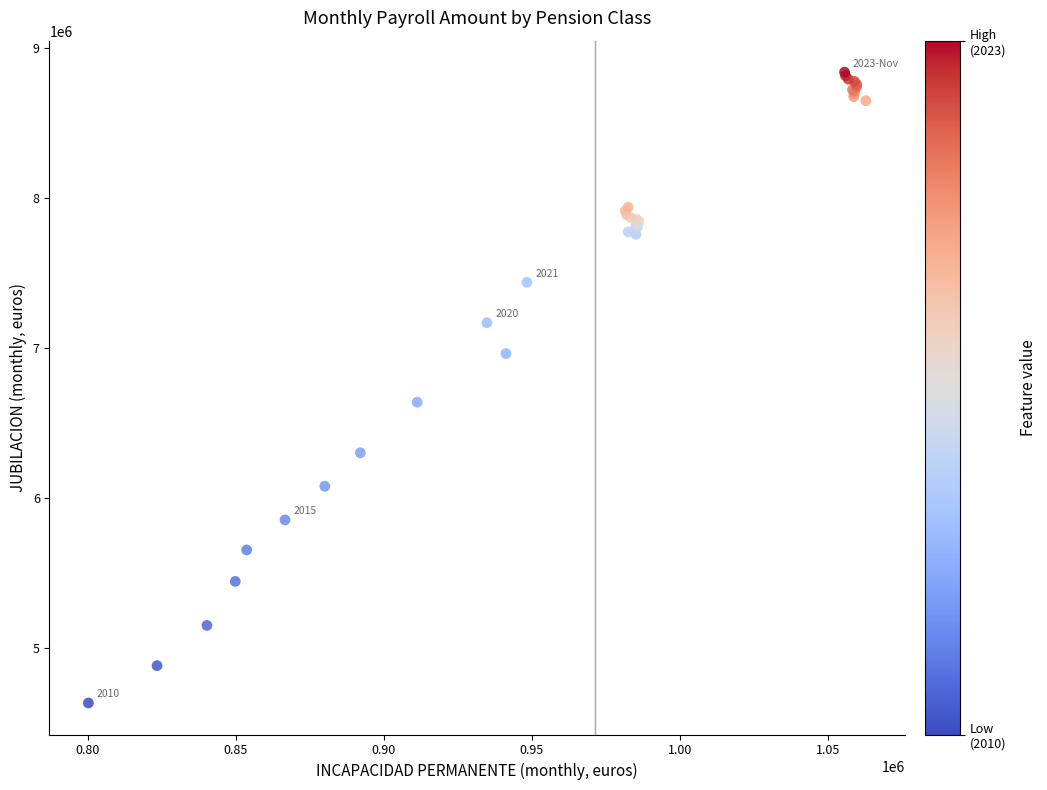

What Y value in the scatter plot is closest to 6736567?

6639114.0